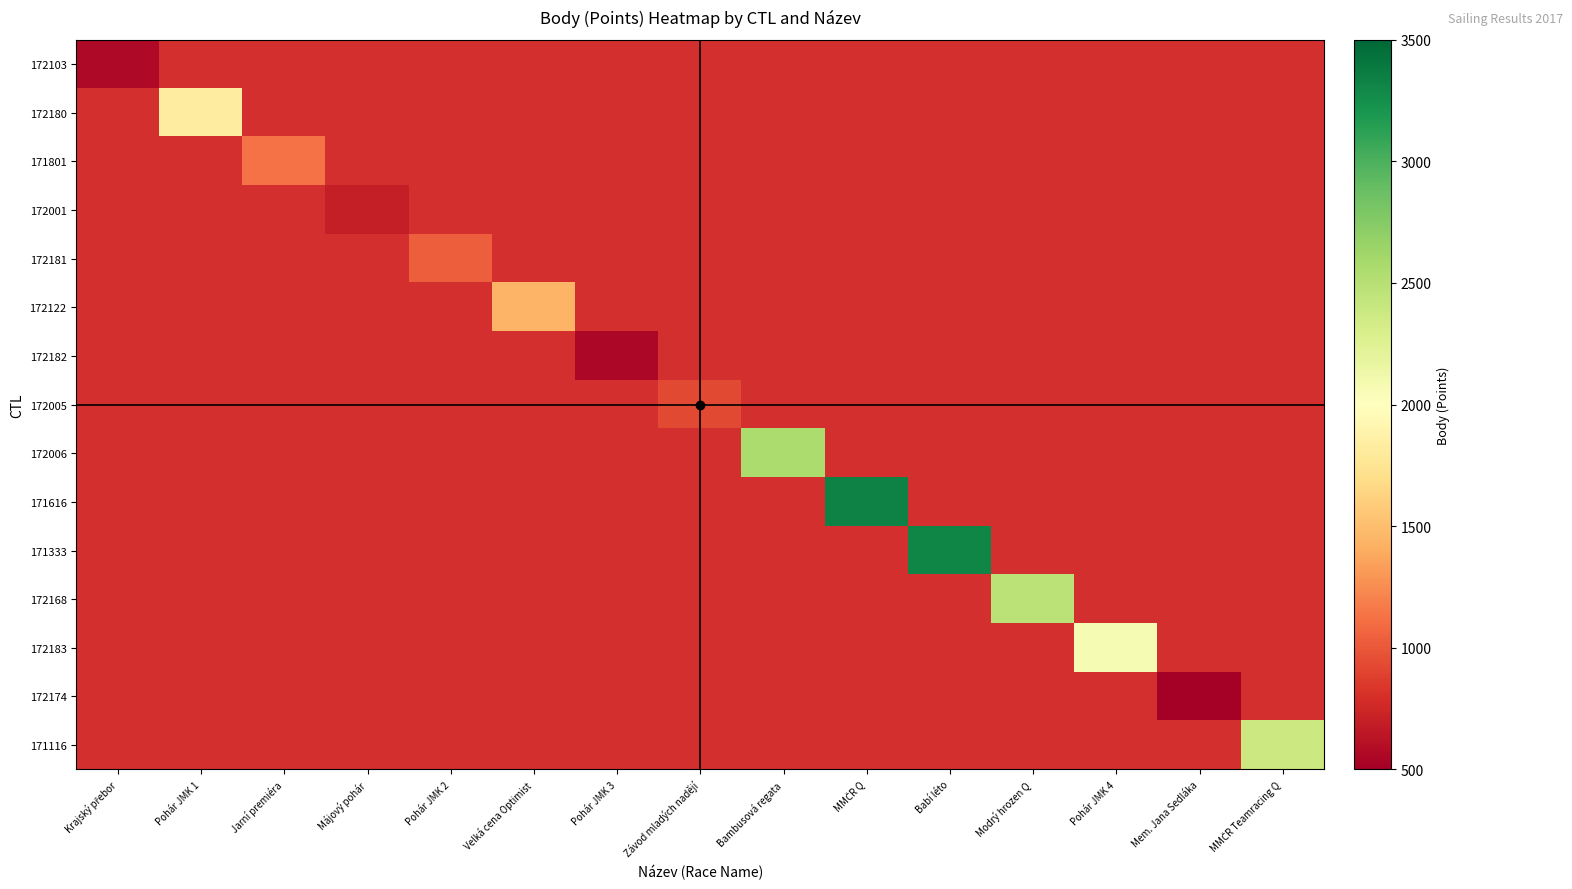

How many distinct data groups are displayed?

15